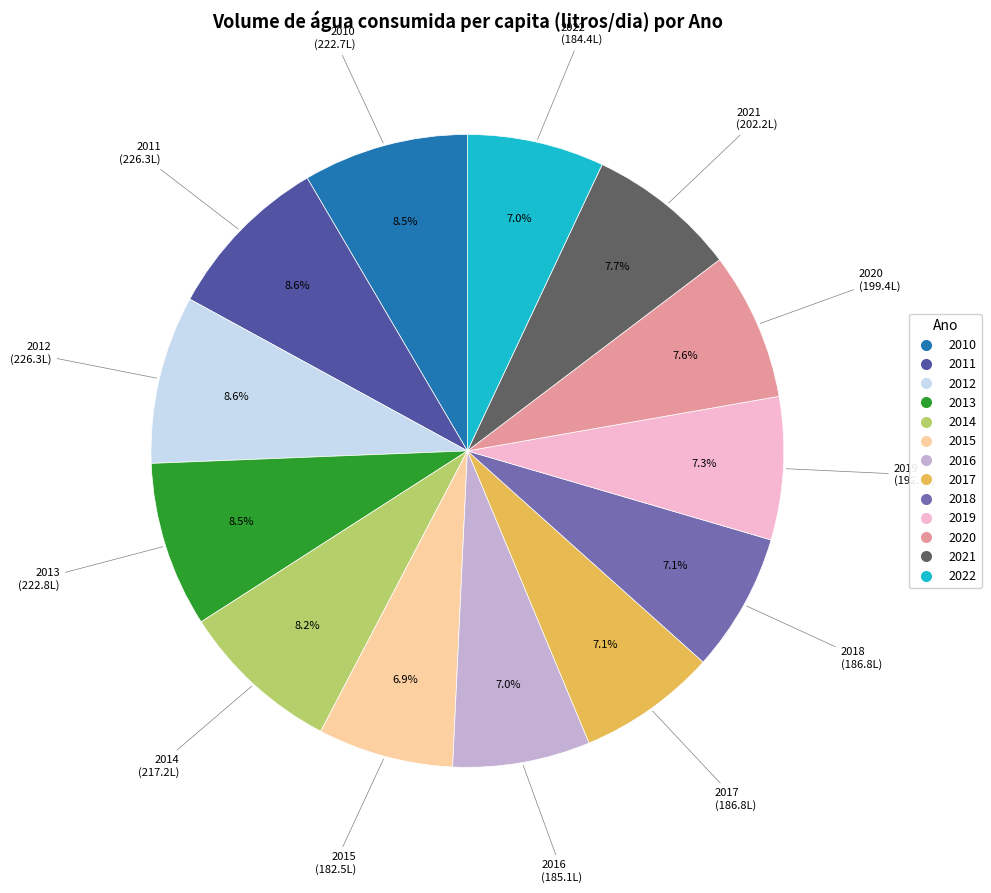

What percentage is NOT represented by 2018?

92.9%